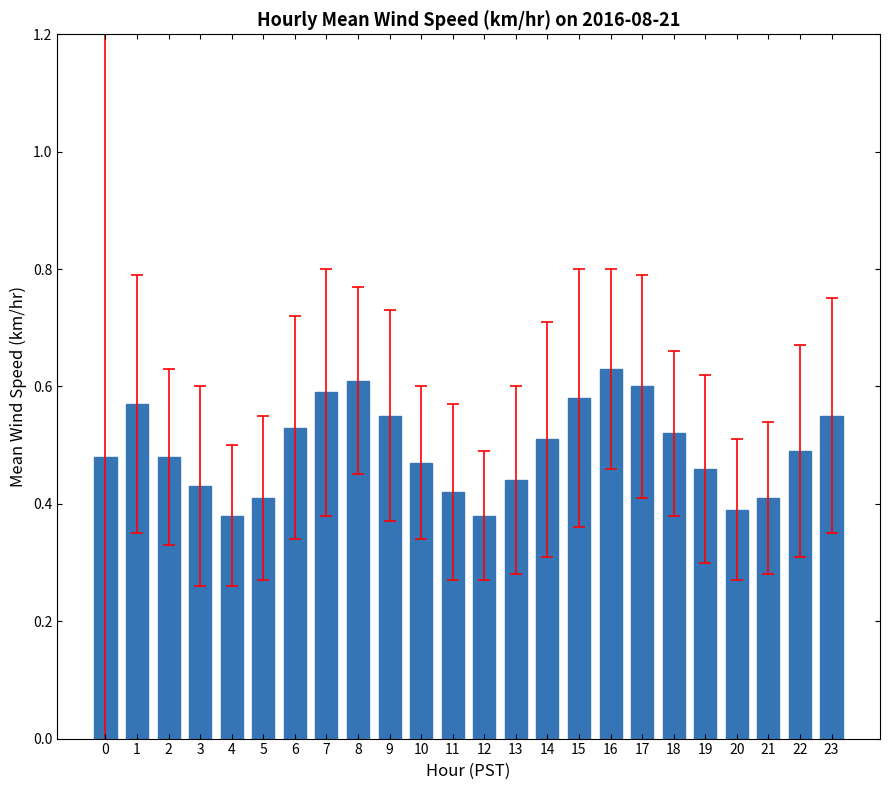

What is the sum of all values?

11.9